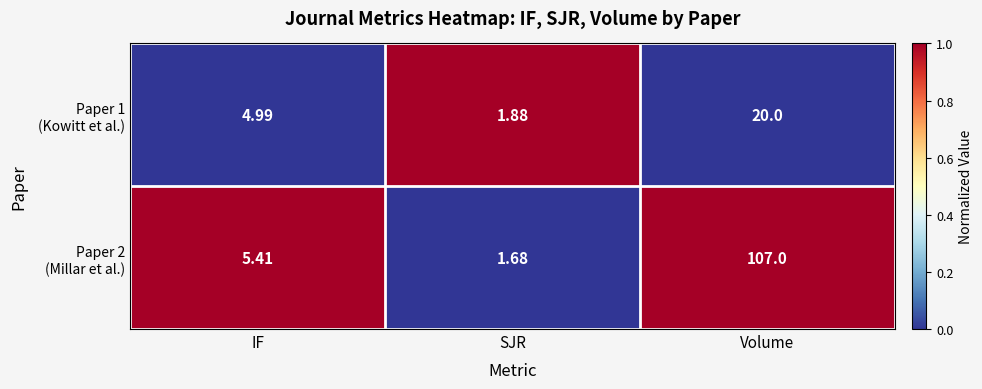

At which category does the chart reach its minimum across all series?

SJR